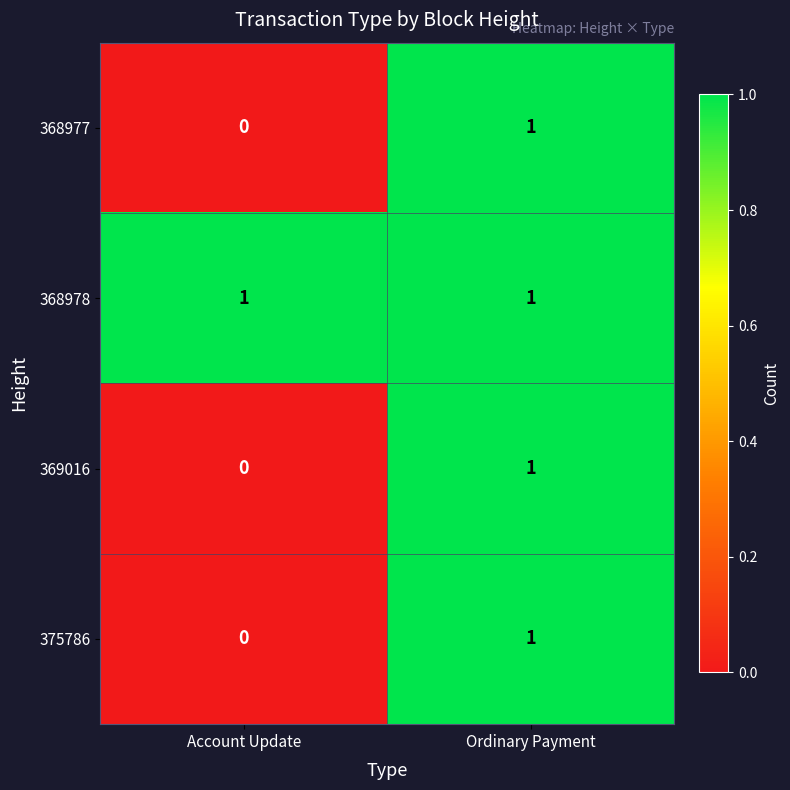

Reading left to right, transcribe all the data shown in this chart.

368977: 0	1
368978: 1	1
369016: 0	1
375786: 0	1